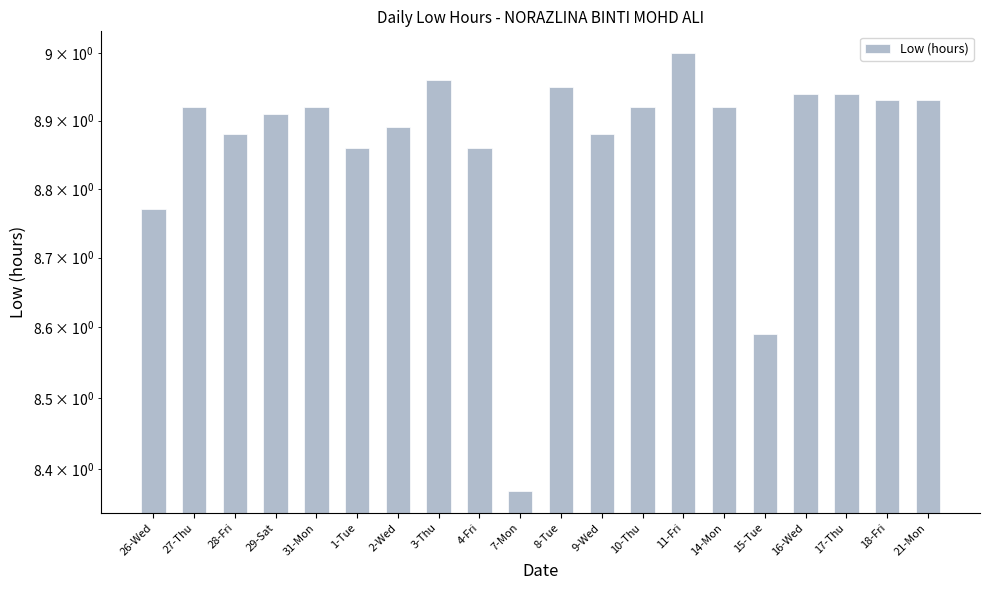

How many series are shown in this chart?

1